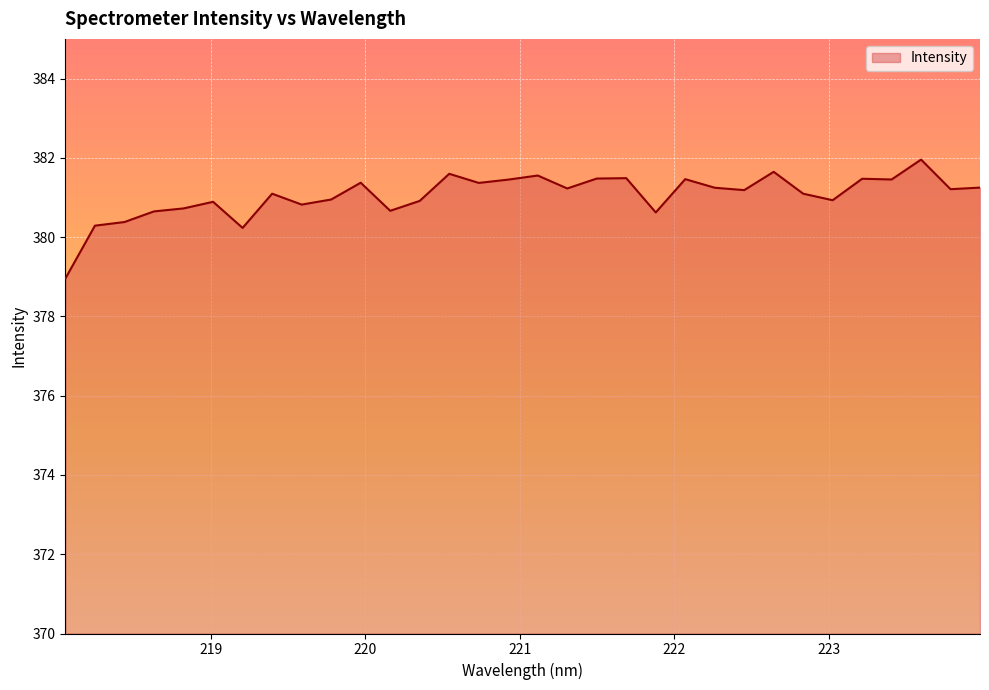

What is the maximum value shown in the chart?

382.0